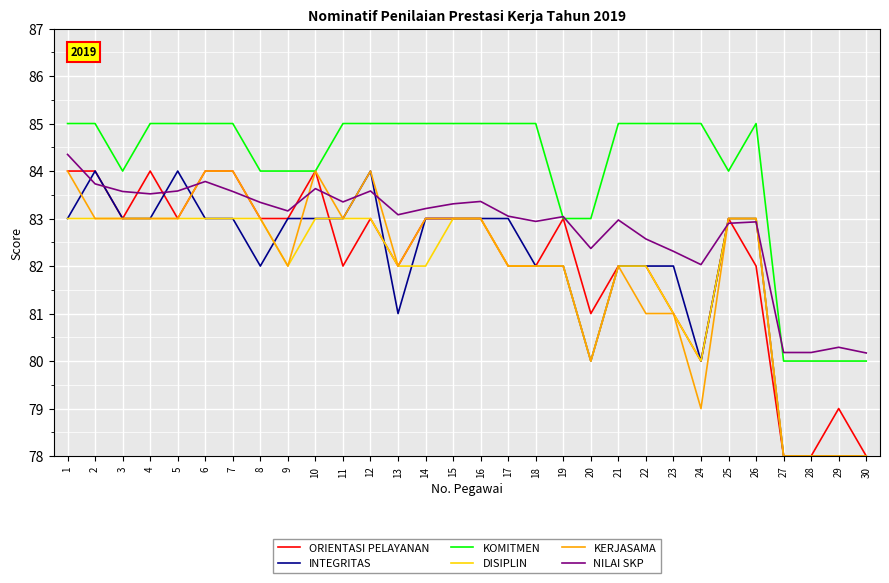

What is the approximate value of ORIENTASI PELAYANAN at 29?

79.0